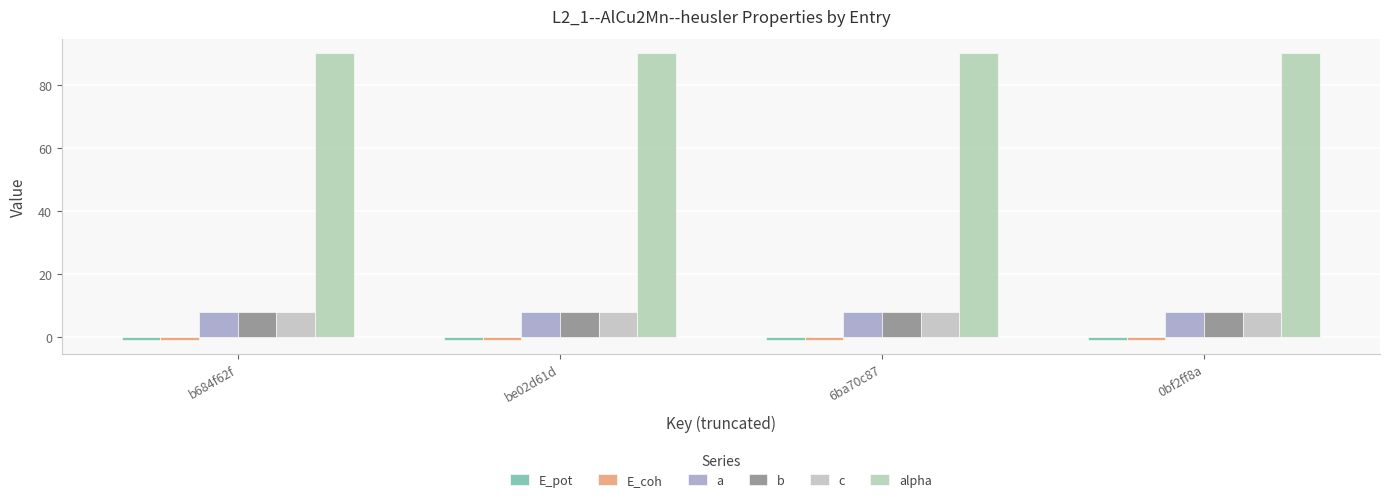

Reading left to right, list all the values displayed in this chart.

E_pot: b684f62f=-0.8	be02d61d=-0.8	6ba70c87=-0.8	0bf2ff8a=-0.8
E_coh: b684f62f=-0.8	be02d61d=-0.8	6ba70c87=-0.8	0bf2ff8a=-0.8
a: b684f62f=8.1	be02d61d=8.1	6ba70c87=8.1	0bf2ff8a=8.1
b: b684f62f=8.1	be02d61d=8.1	6ba70c87=8.1	0bf2ff8a=8.1
c: b684f62f=8.1	be02d61d=8.1	6ba70c87=8.1	0bf2ff8a=8.1
alpha: b684f62f=90.0	be02d61d=90.0	6ba70c87=90.0	0bf2ff8a=90.0